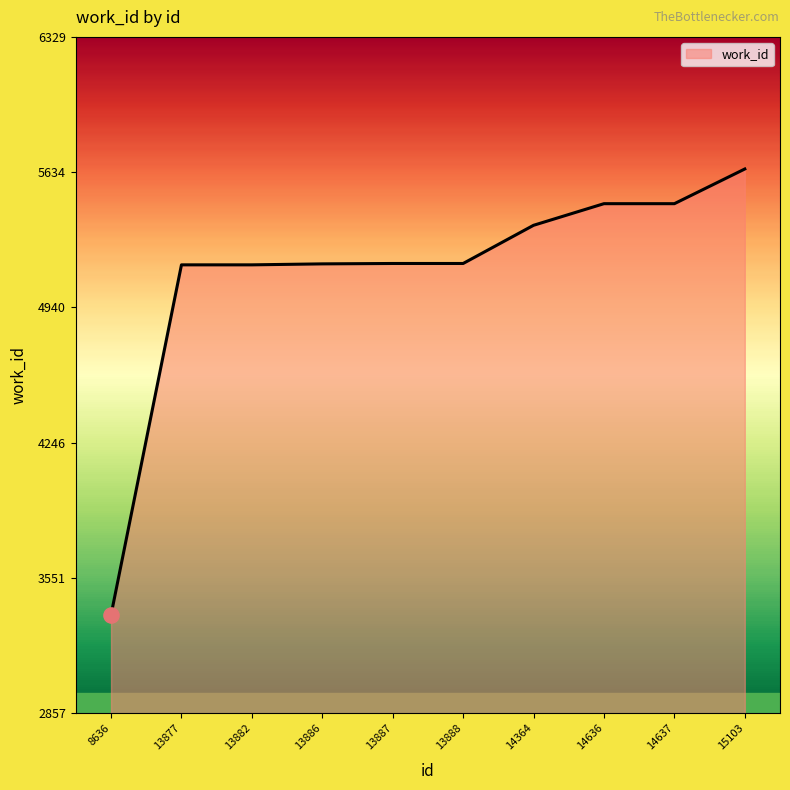

Between 13886 and 13887, which is larger?

13887